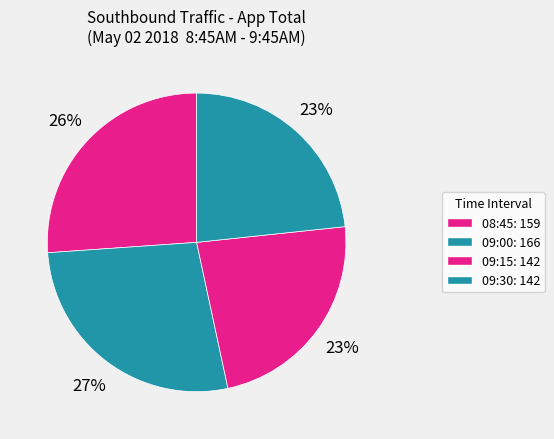

Is there any slice that represents more than half of the pie?

No